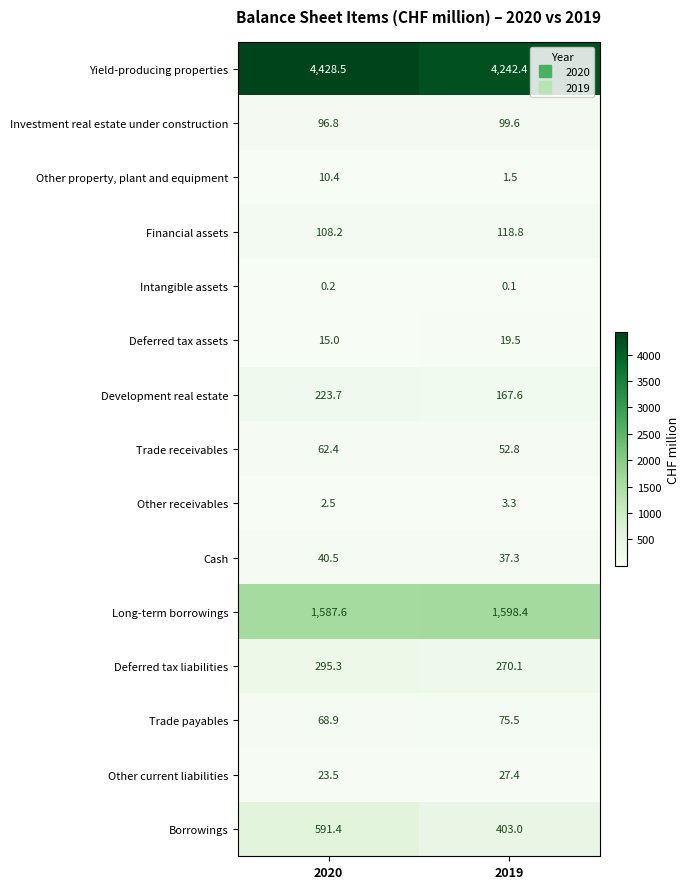

True or false: Other current liabilities has a value of 40.2 at 2019.

False